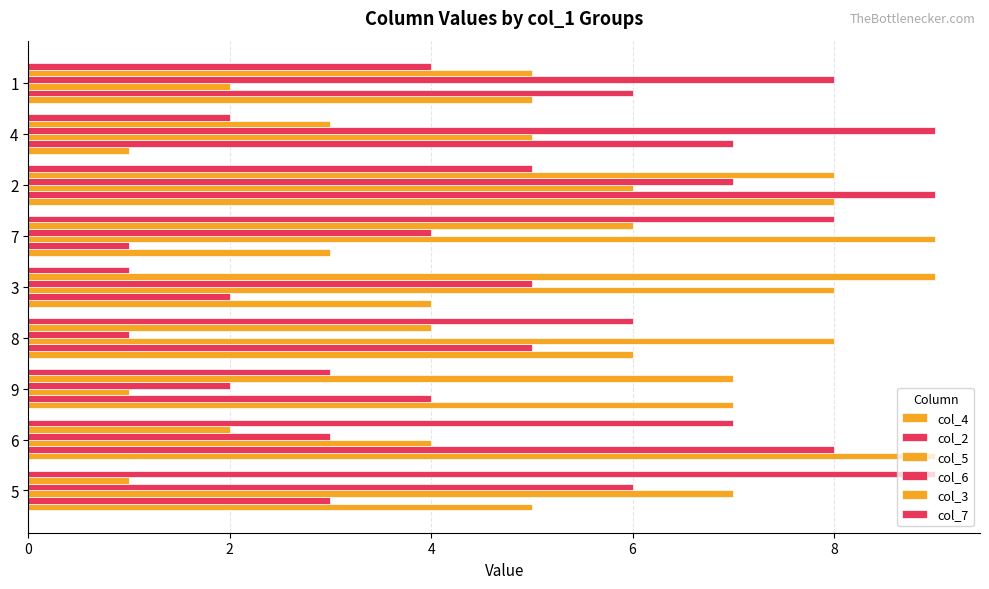

How many data points in col_6 are less than 5?

4